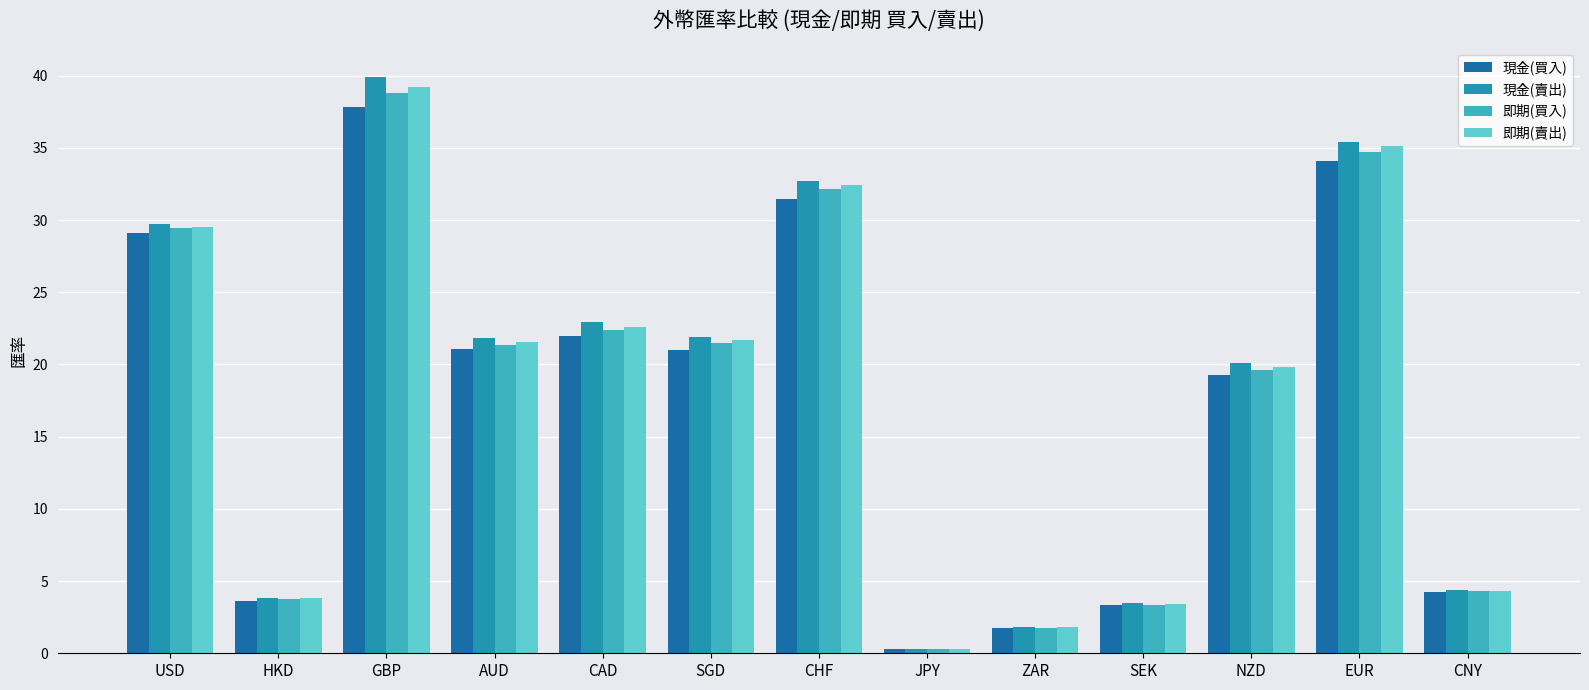

Read the 即期(買入) value at JPY.

0.3